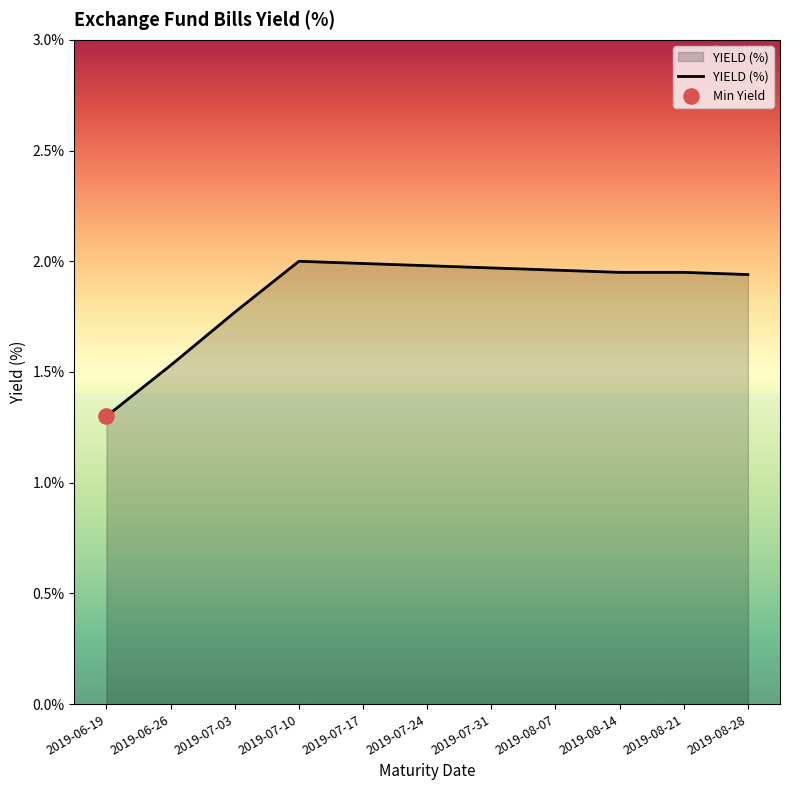

Between 2019-08-07 and 2019-06-19, which is larger?

2019-08-07